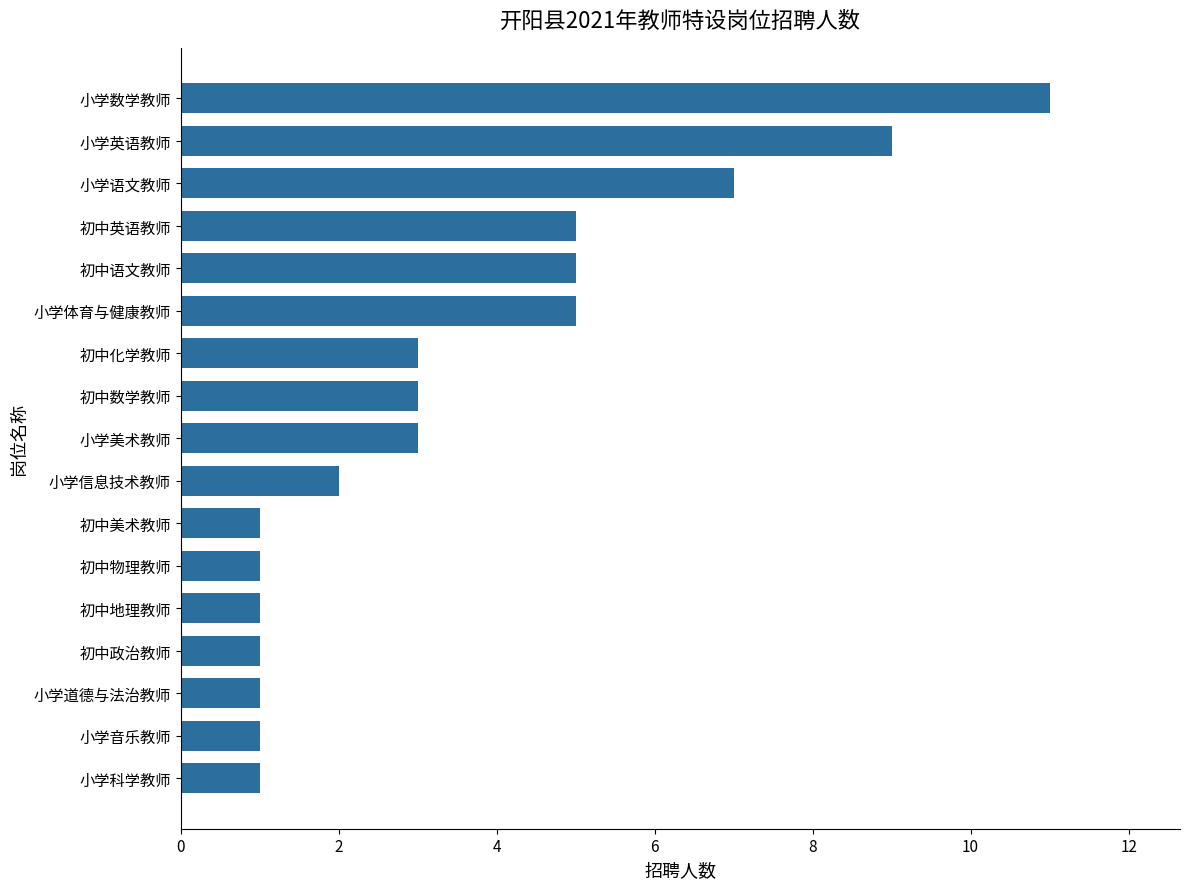

At which category does the chart reach its peak across all series?

小学数学教师